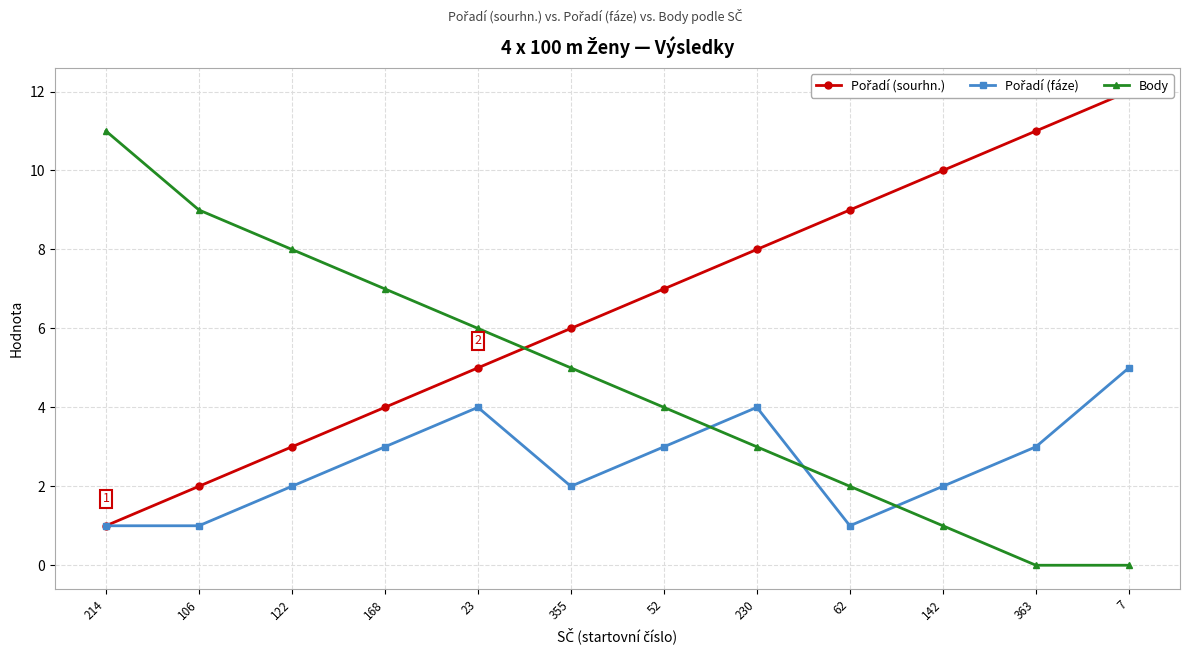

At how many categories does at least one series exceed 8?

6